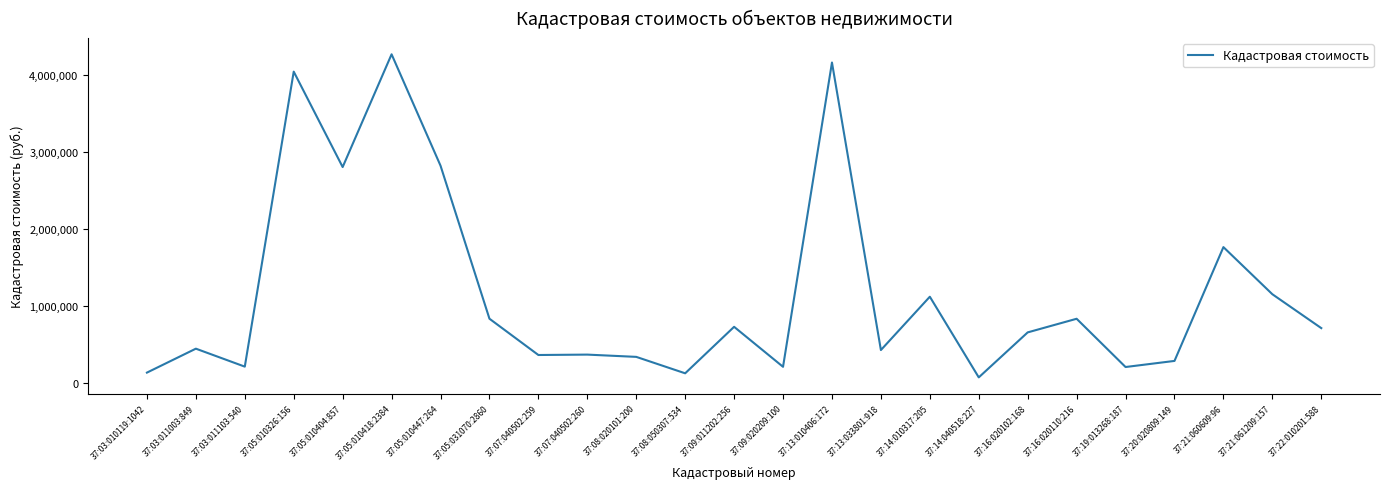

Is it true that the value at 37:21:060609:96 is 1764212.7?

True